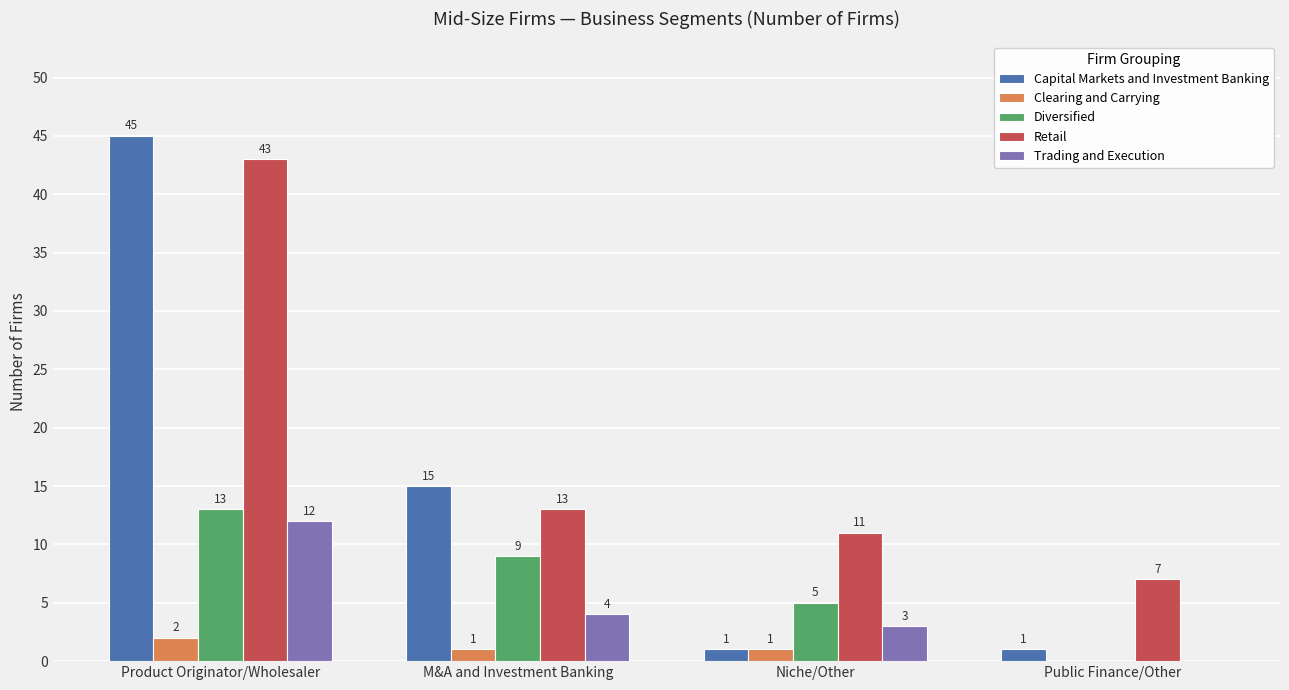

What are all the series names shown in the legend?

Capital Markets and Investment Banking, Clearing and Carrying, Diversified, Retail, Trading and Execution